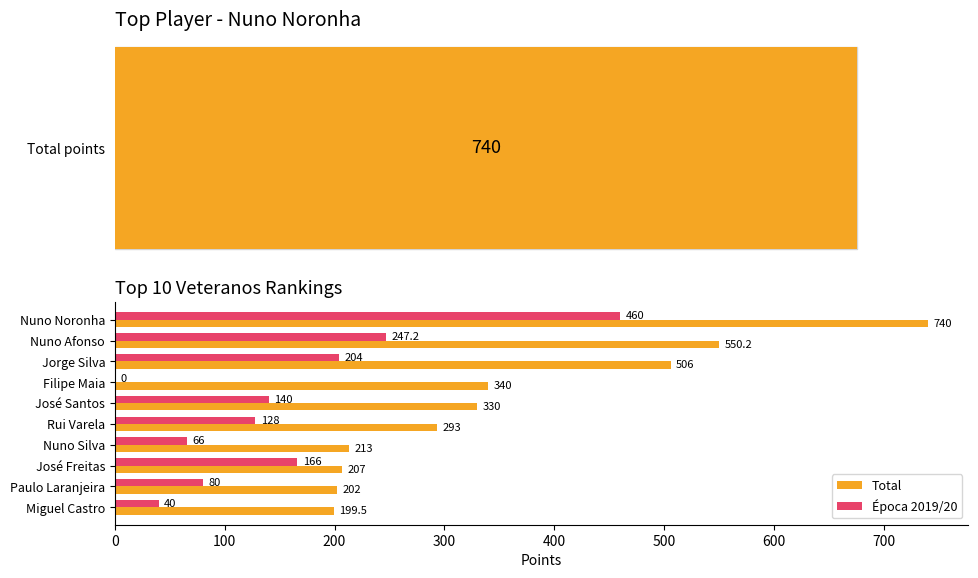

What is the total value across all series at Nuno Afonso?

797.4